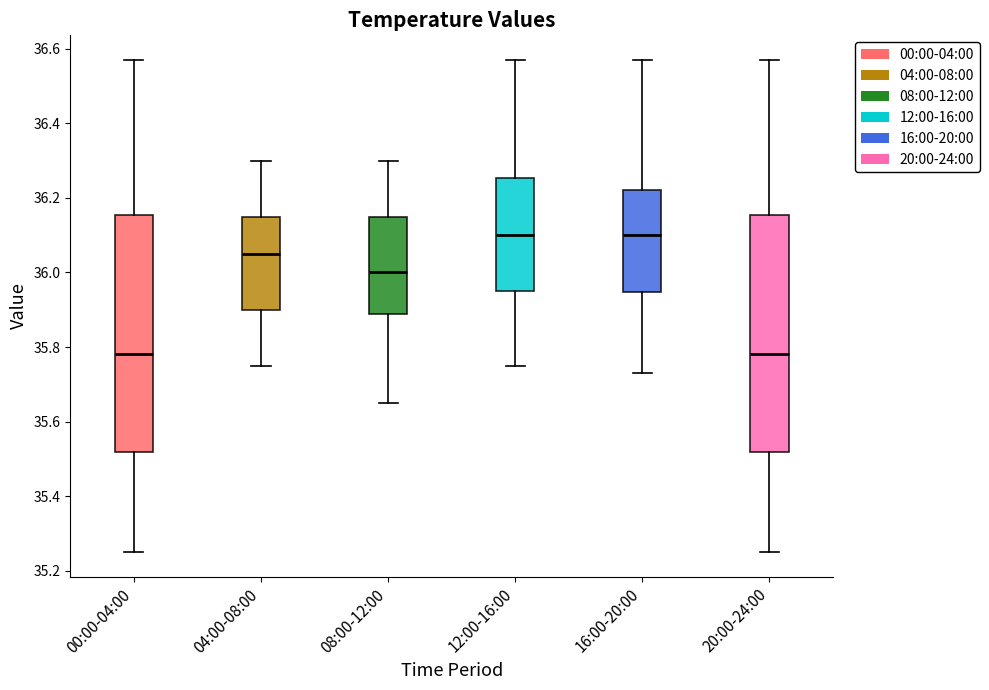

Reading left to right, read every box against the y-axis: the position of its median line, the range the box covers, and the ends of its whiskers. The values are not printed on the chart, so give them approximately, as read against the axis.

00:00-04:00: median 35.78, box 35.52 to 36.16, whiskers 35.26 to 36.58
04:00-08:00: median 36.06, box 35.90 to 36.16, whiskers 35.76 to 36.30
08:00-12:00: median 36.00, box 35.88 to 36.16, whiskers 35.66 to 36.30
12:00-16:00: median 36.10, box 35.96 to 36.26, whiskers 35.76 to 36.58
16:00-20:00: median 36.10, box 35.94 to 36.22, whiskers 35.74 to 36.58
20:00-24:00: median 35.78, box 35.52 to 36.16, whiskers 35.26 to 36.58